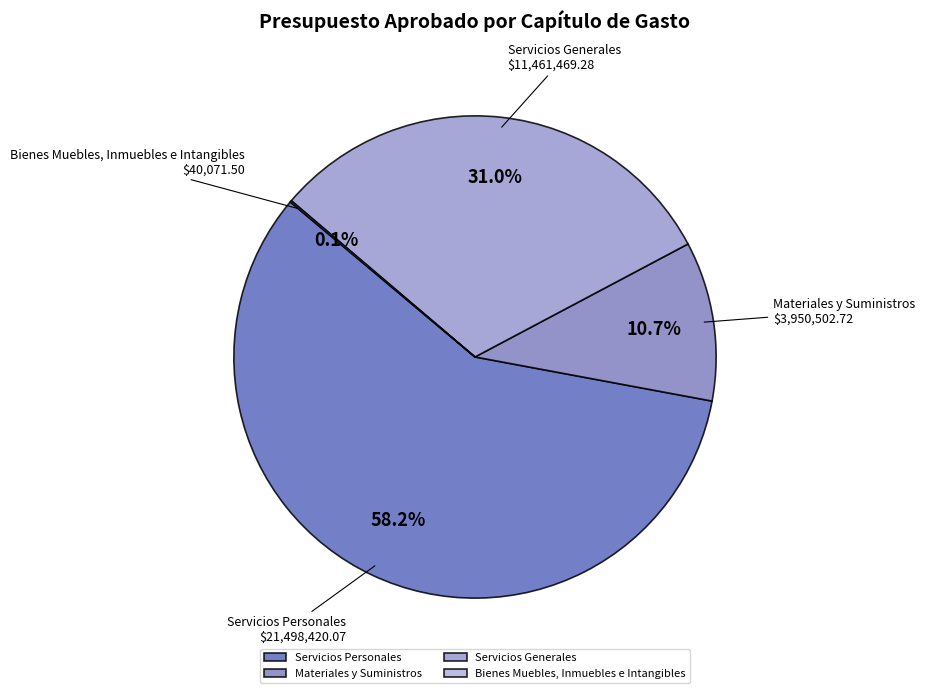

Which category accounts for the majority?

Servicios Personales